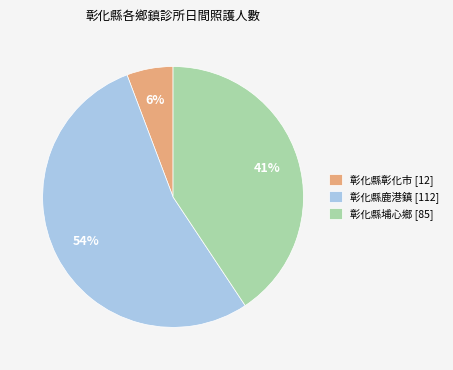

Which category has the biggest portion of the pie?

彰化縣鹿港鎮 [112]